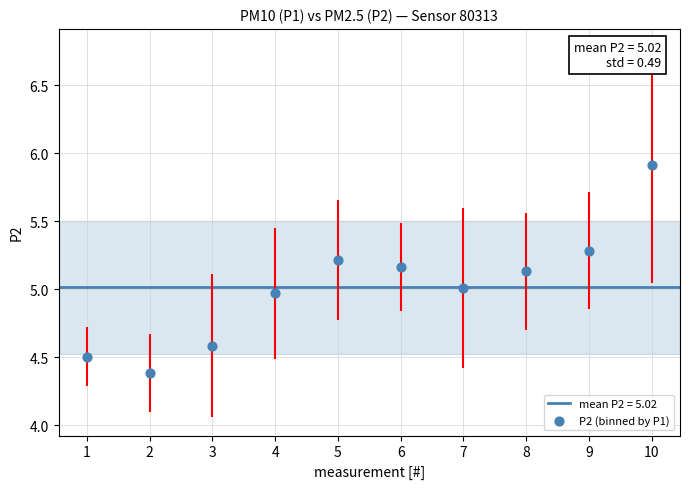

What is the range of Y values (max minus min)?

1.5